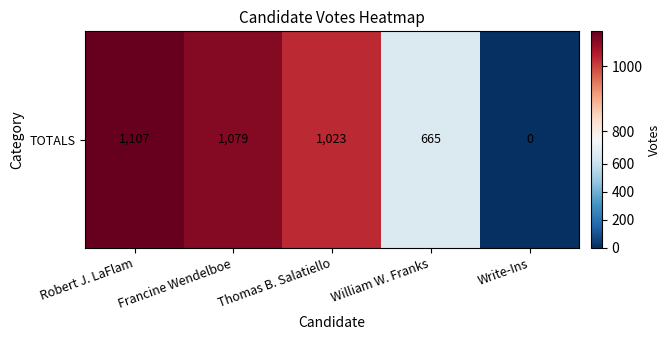

Between Francine Wendelboe and William W. Franks, which is larger?

Francine Wendelboe